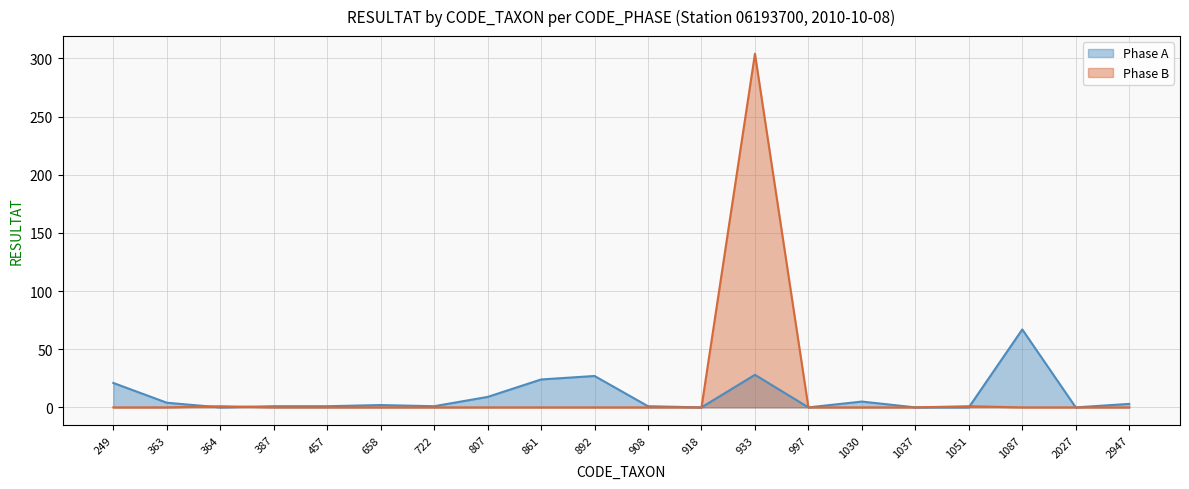

What is the difference between the maximum and minimum values in the Phase B series?

304